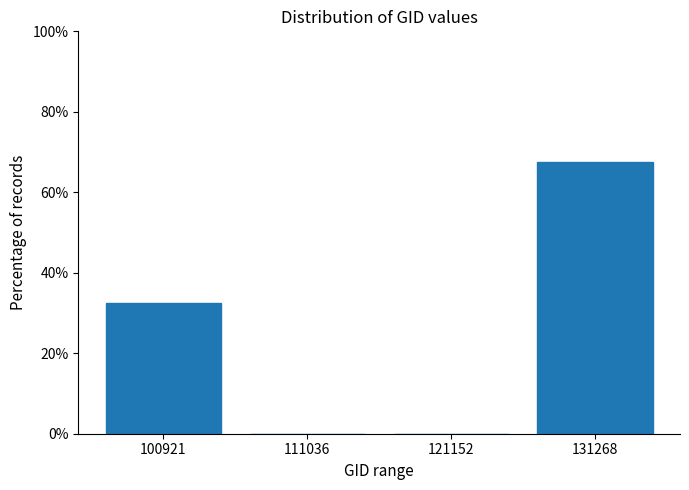

Reading left to right, list all the values displayed in this chart.

100921=32.5	111036=0.0	121152=0.0	131268=67.5